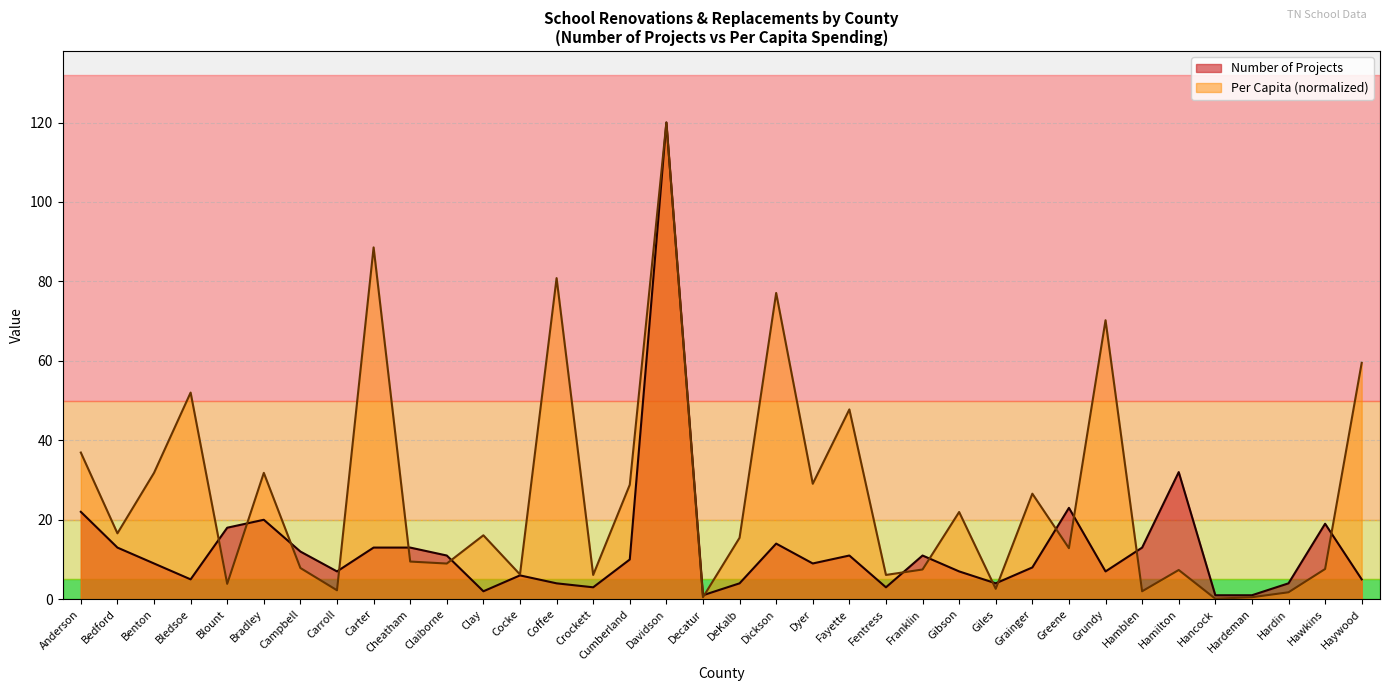

What is the sum of all Number of Projects values?

465.0